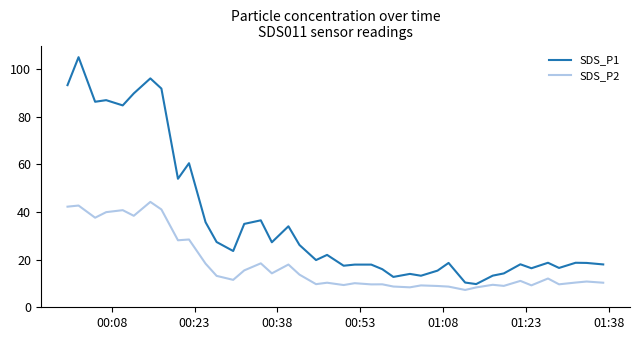

What is the maximum value shown in the chart?

104.9